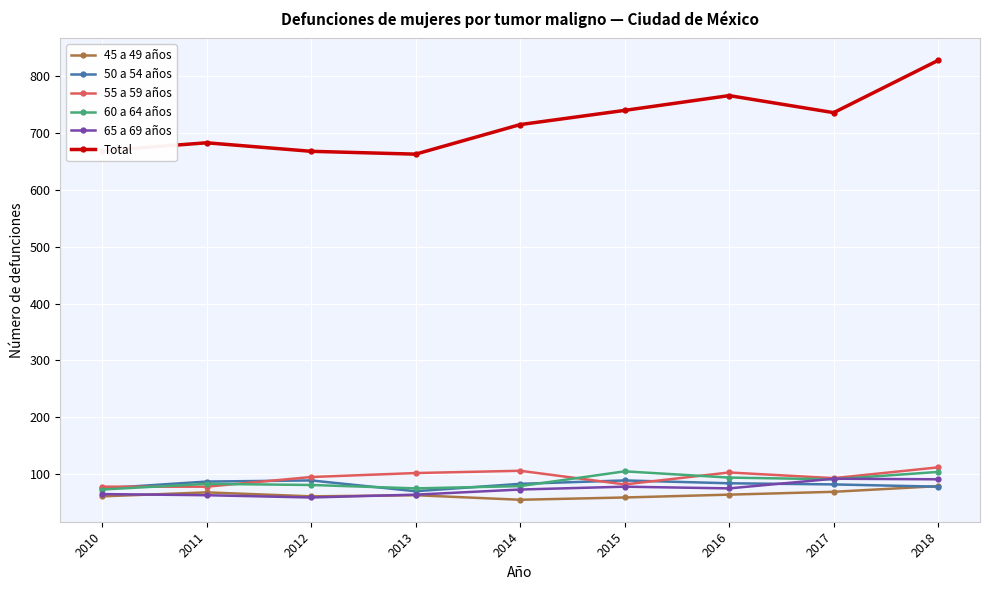

What is the value of the 65 a 69 años point at the 3rd from the left?

59